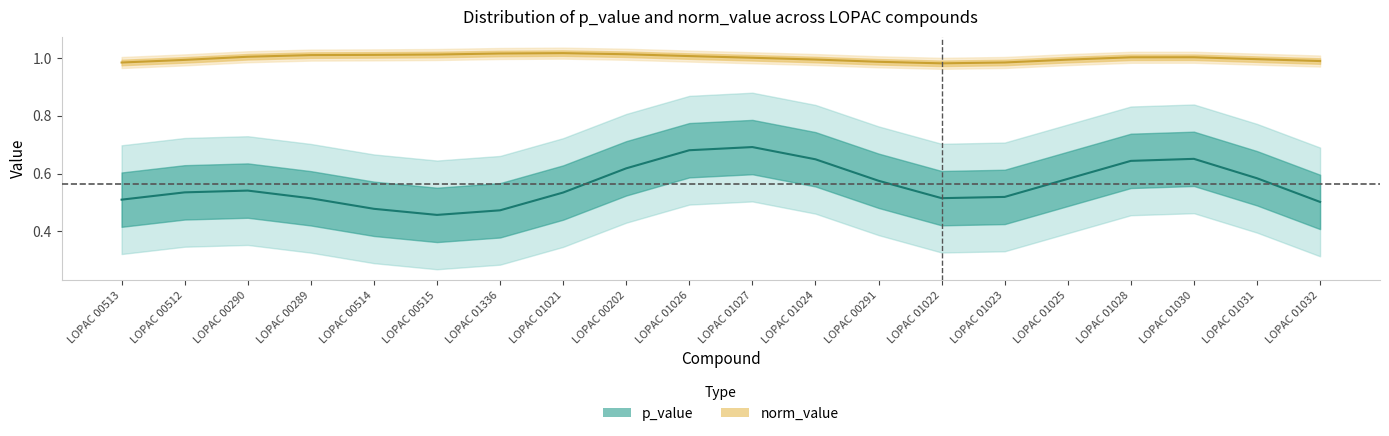

What is the greatest value displayed?

1.0